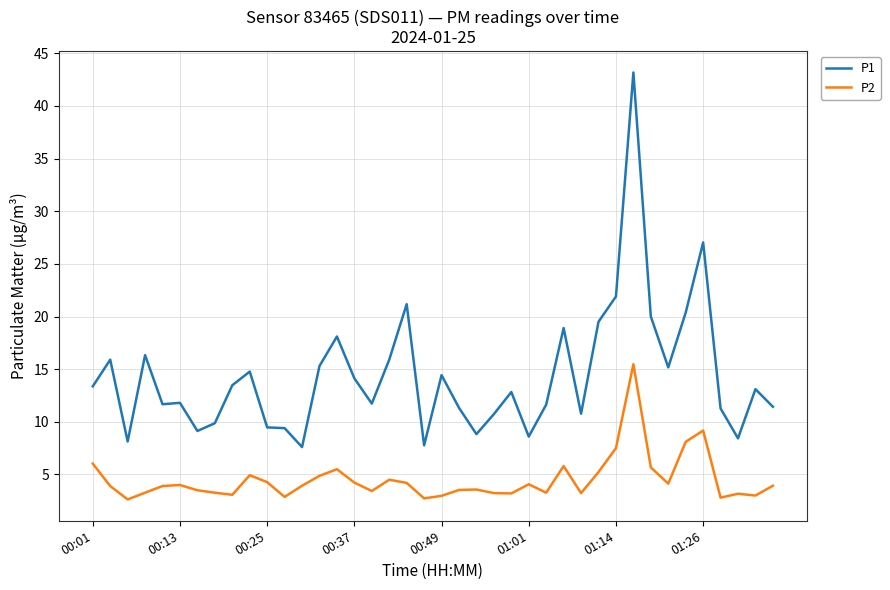

In P1, how many points are higher than both neighbors (excluding endpoints)?

12